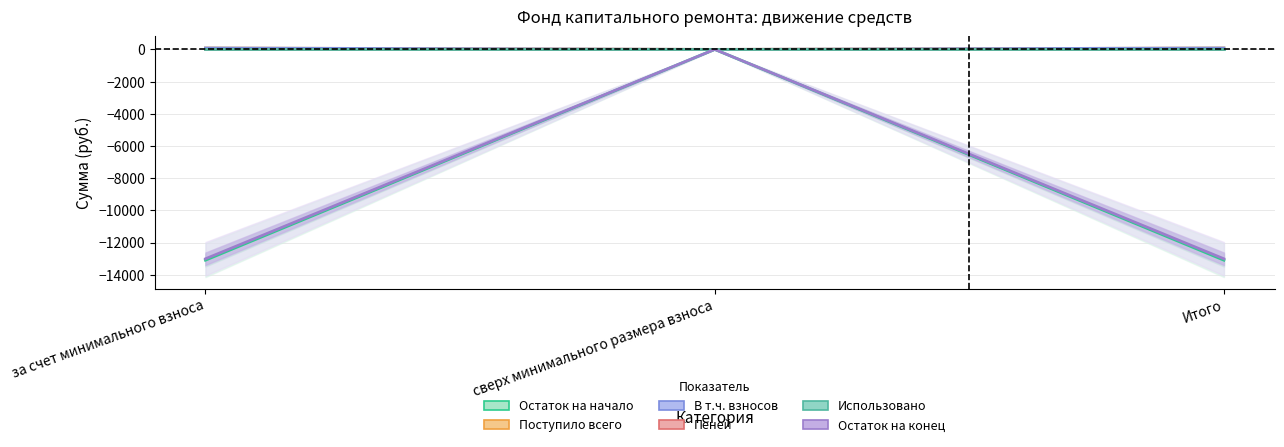

What is the difference between the maximum and minimum values in the Остаток на конец series?

13013.1